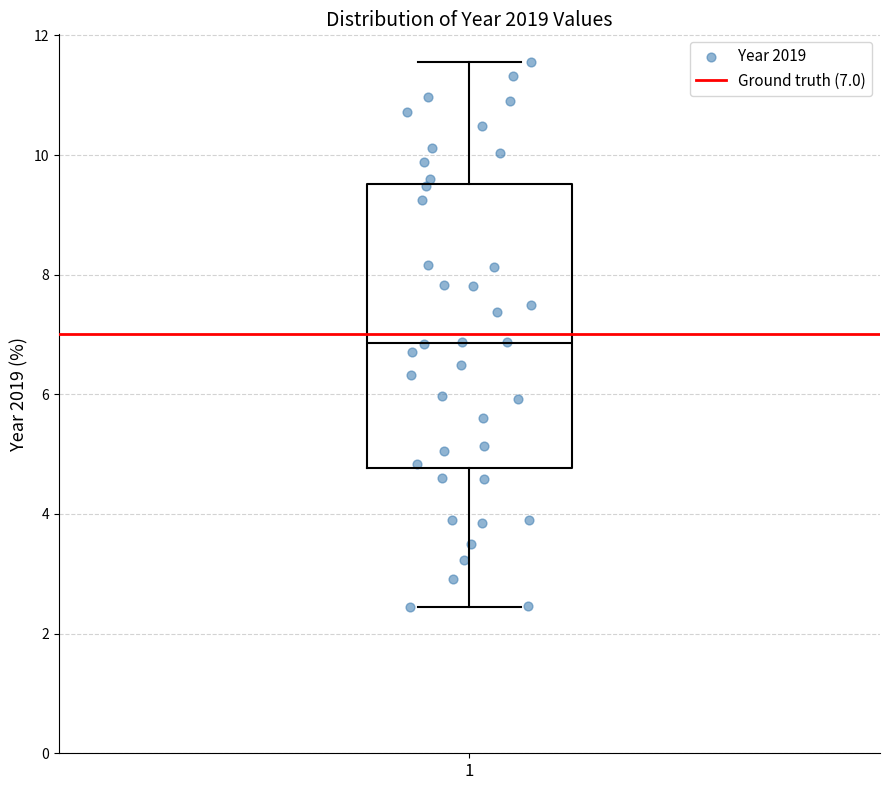

Where is the upper edge of the box at x = 1 on the y-axis? The values are not printed on the chart, so give them approximately, as read against the axis.

9.6